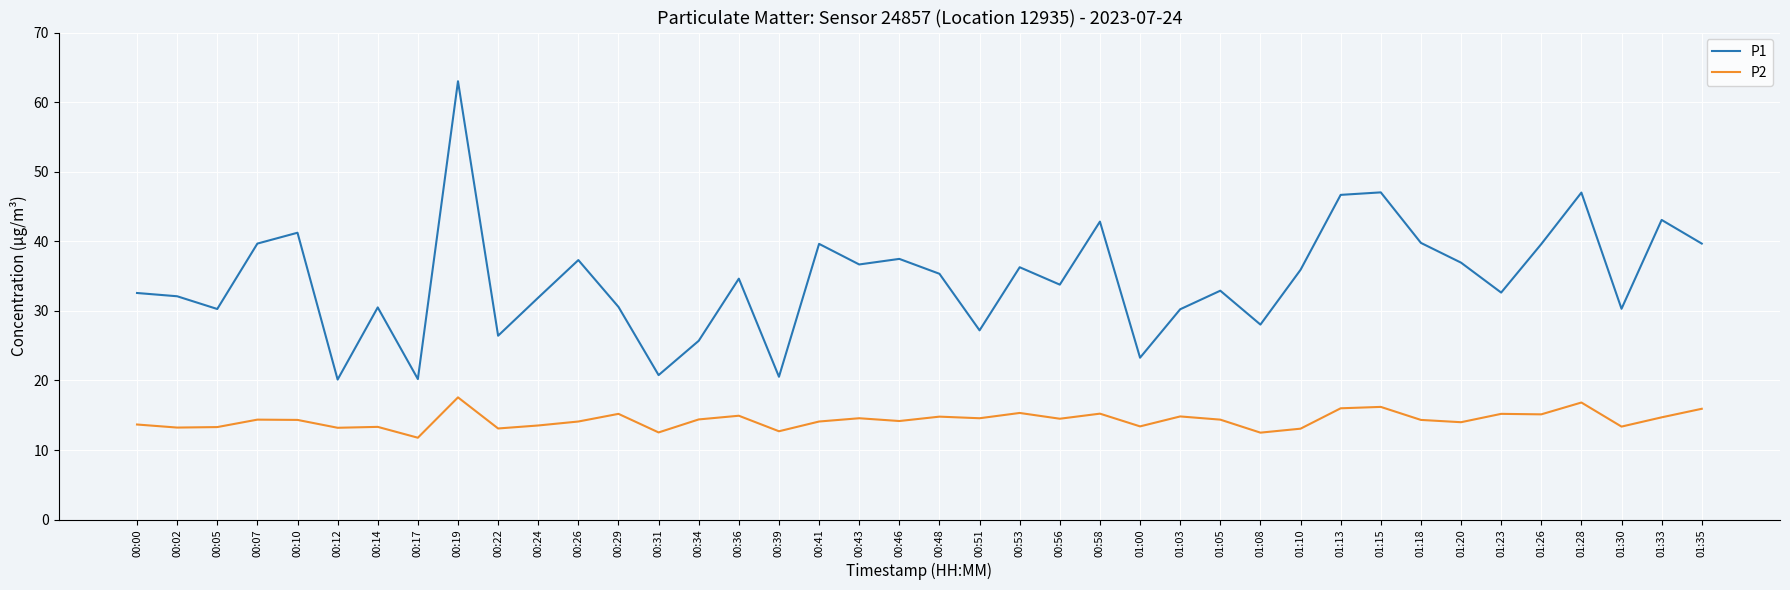

True or false: P2 has more than 2 interior local peaks.

True